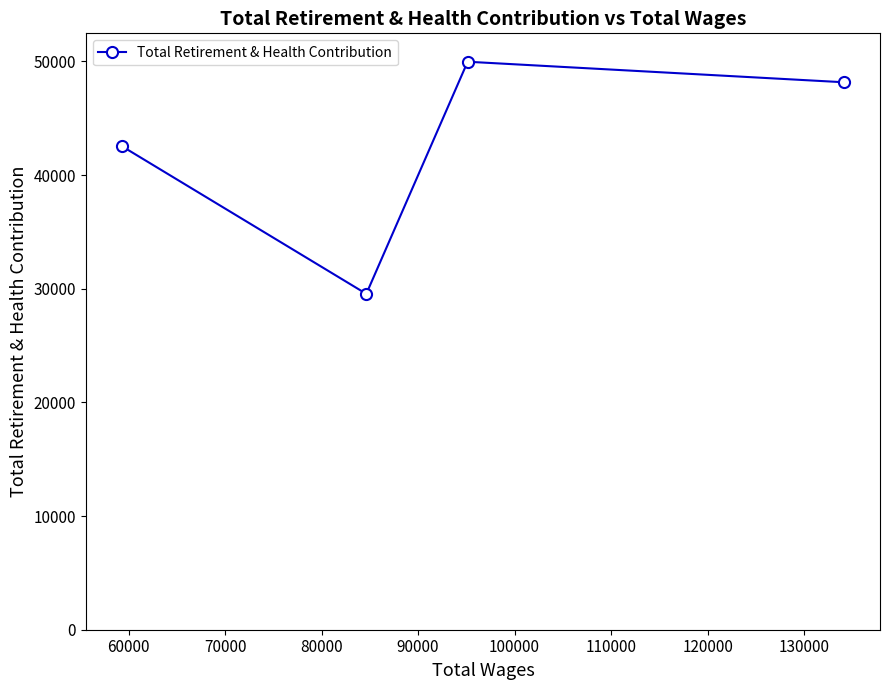

What is the difference between the second highest and second lowest values?

5625